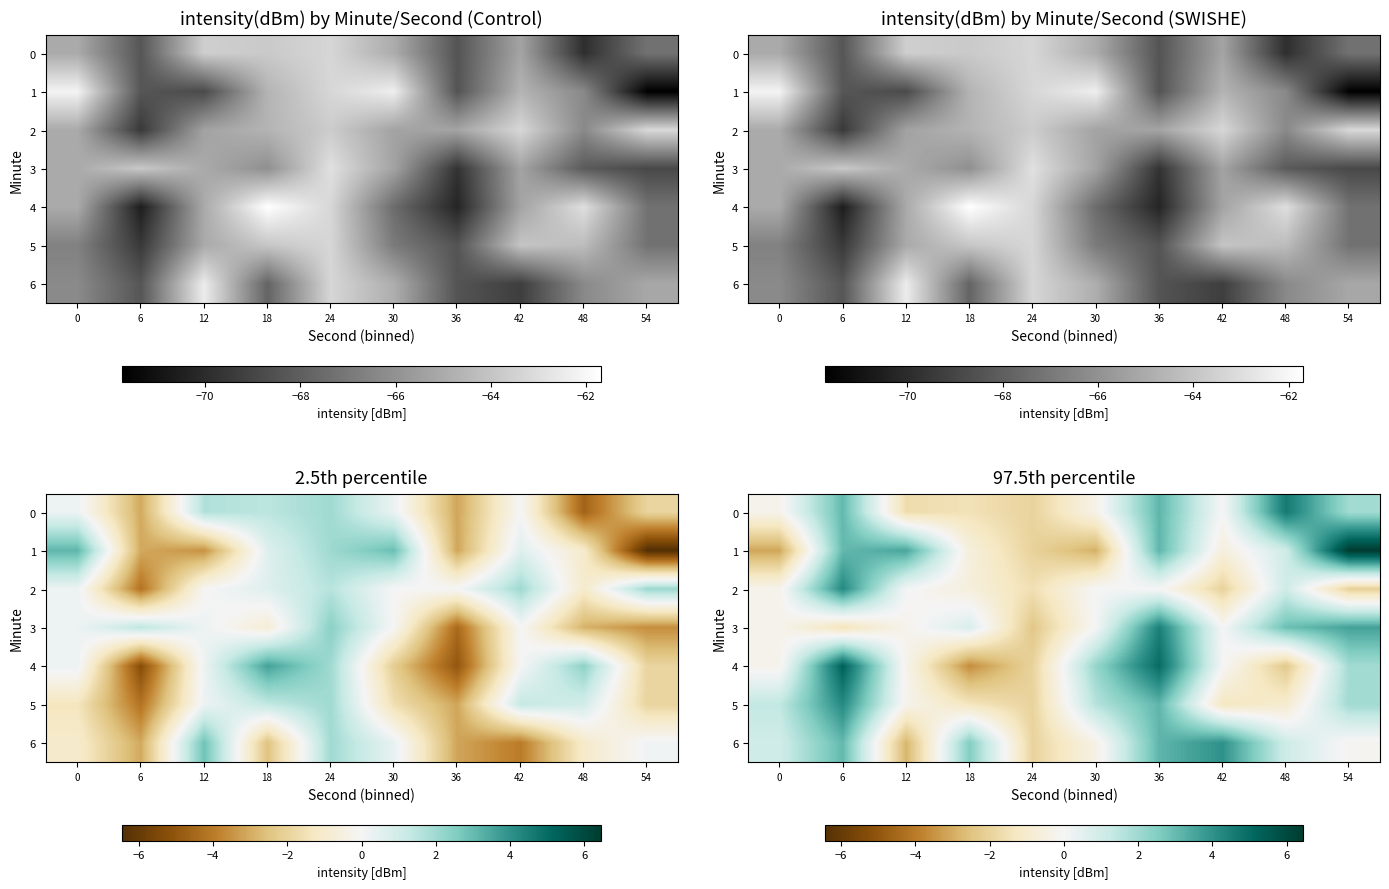

The 6 series shows 1.5 at 36. True or false?

False